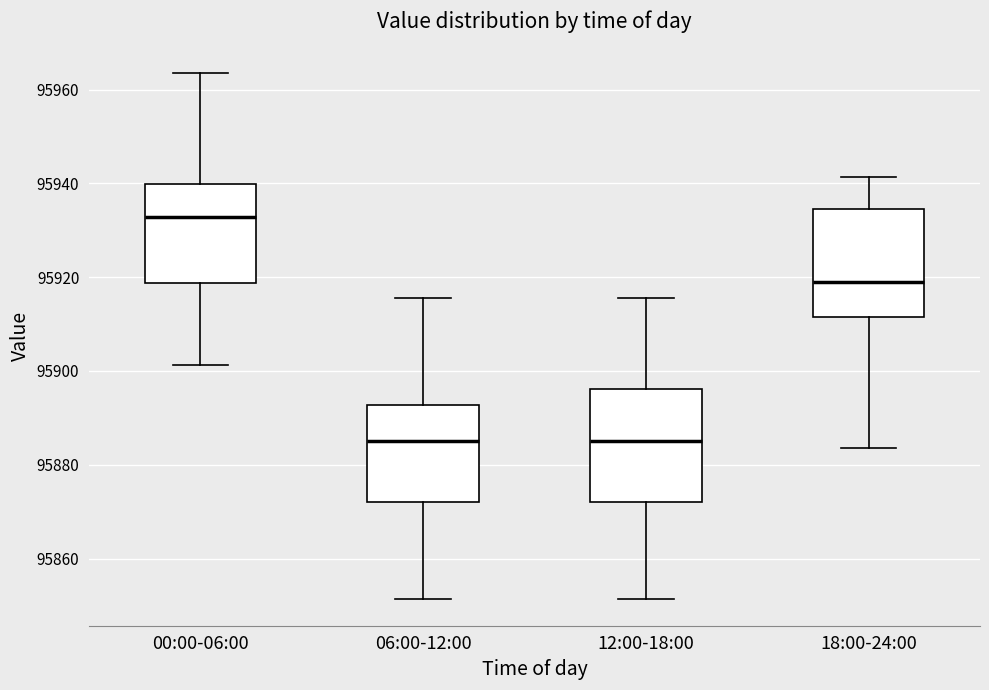

Reading left to right, read every box against the y-axis: the position of its median line, the range the box covers, and the ends of its whiskers. The values are not printed on the chart, so give them approximately, as read against the axis.

00:00-06:00: median 95932, box 95918 to 95940, whiskers 95902 to 95964
06:00-12:00: median 95886, box 95872 to 95892, whiskers 95852 to 95916
12:00-18:00: median 95886, box 95872 to 95896, whiskers 95852 to 95916
18:00-24:00: median 95918, box 95912 to 95934, whiskers 95884 to 95942